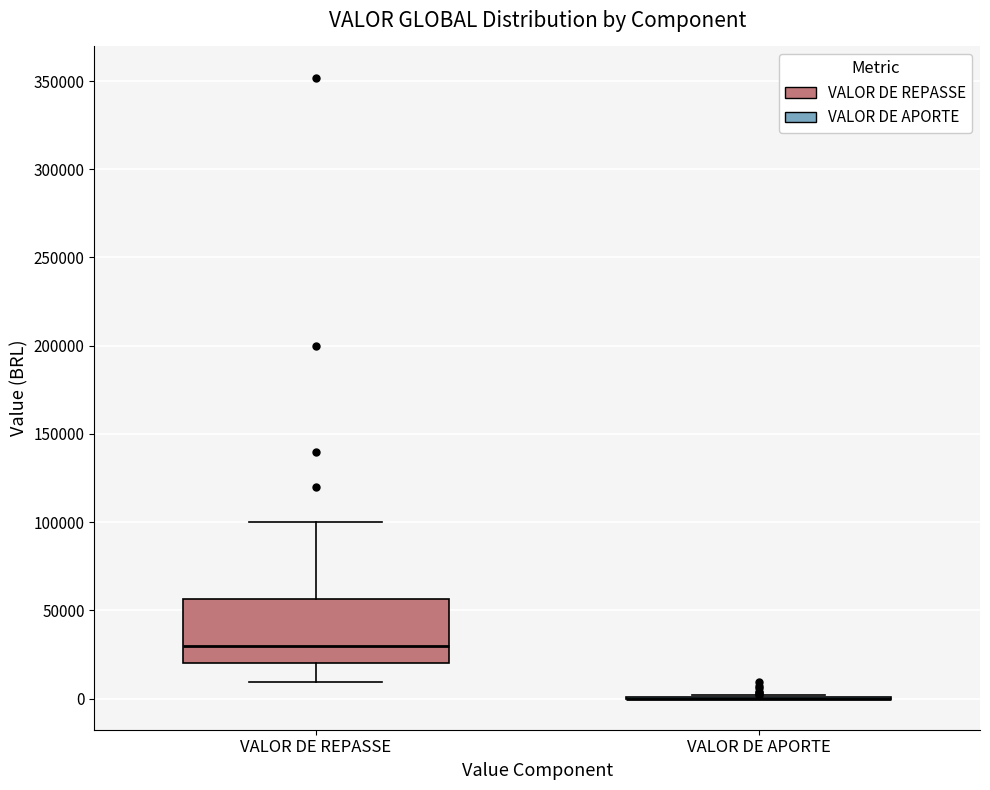

Reading left to right, transcribe this box plot: for each box, give where its median line is, the range the box spans, and where its two whiskers end, as read against the y-axis. The values are not printed on the chart, so give them approximately, as read against the axis.

VALOR DE REPASSE: median 30000, box 20000 to 55000, whiskers 10000 to 100000
VALOR DE APORTE: box collapsed to a line at 0, whiskers 0 to 0